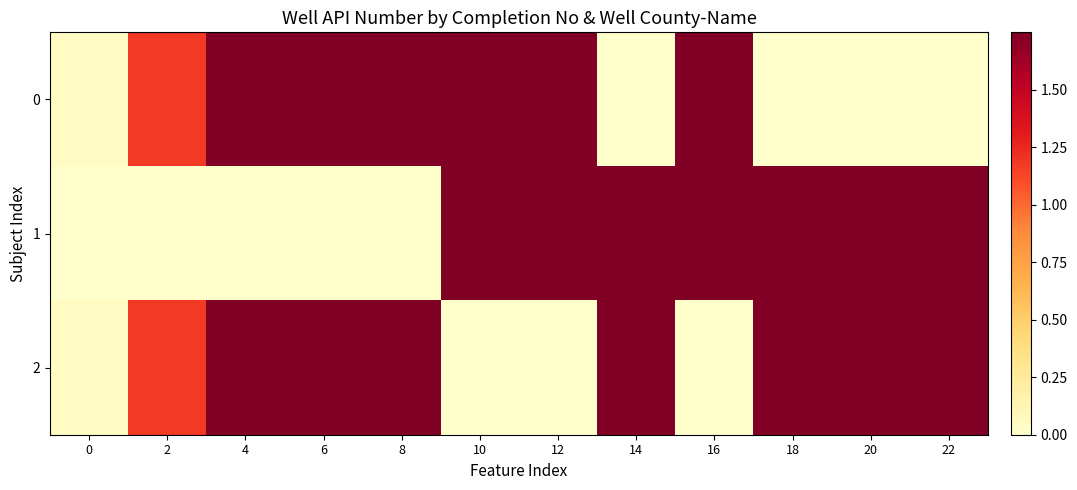

Which series has the widest spread of values?

1